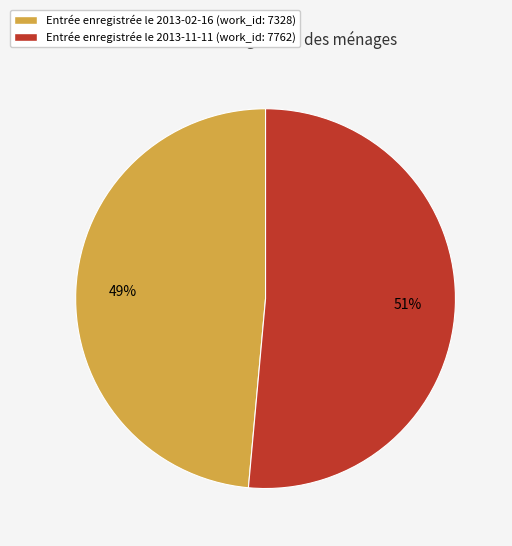

The Entrée enregistrée le 2013-02-16 (work_id: 7328) slice represents 49% of the pie. True or false?

True